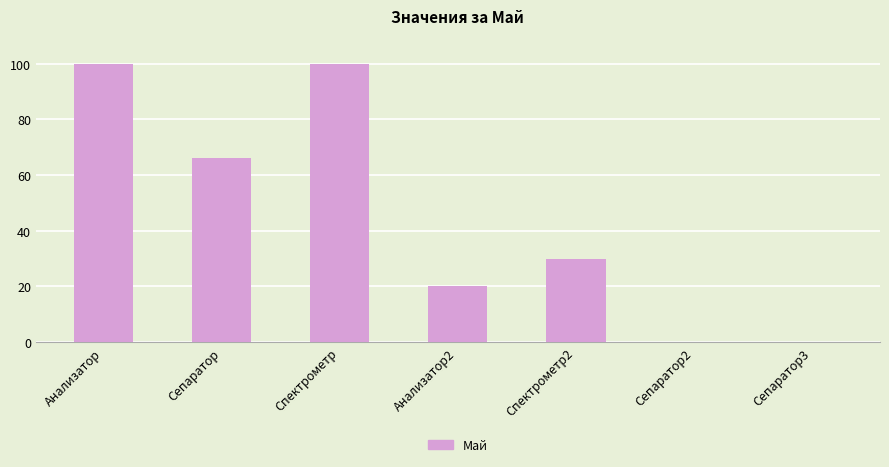

What is the average value?

45